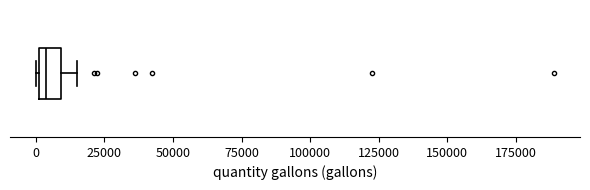

Transcribe this box plot: give where the median line is, the range the box spans, and where the two whiskers end, as read against the x-axis. The values are not printed on the chart, so give them approximately, as read against the axis.

median 5000, box 0 to 10000, whiskers 0 to 15000